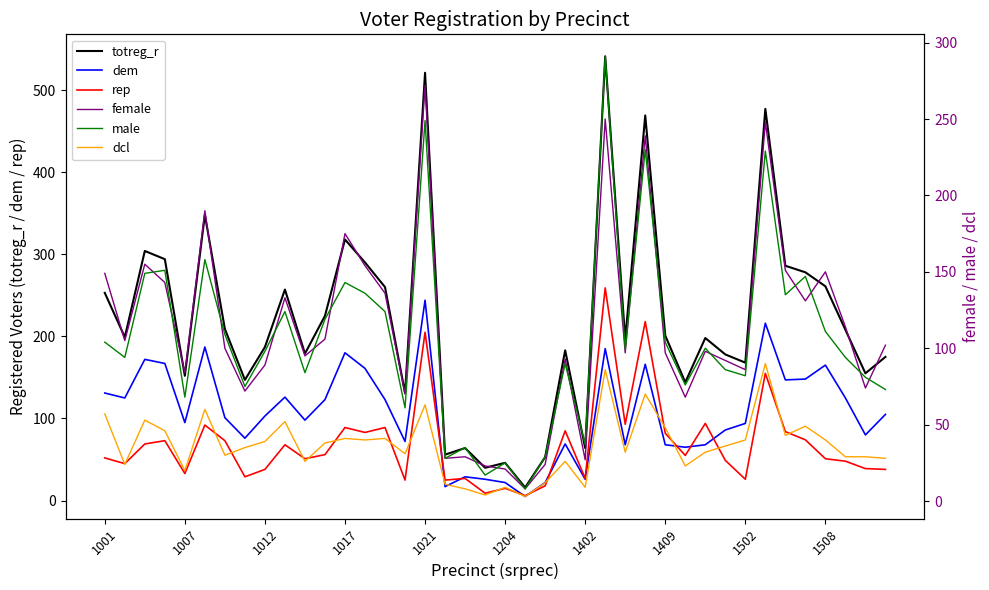

Which series has the largest range (max minus min)?

totreg_r